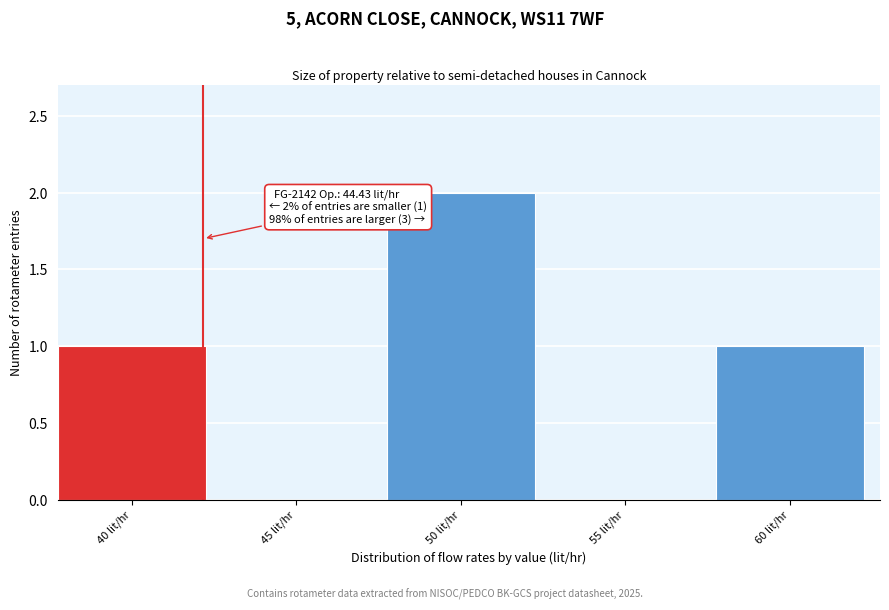

Reading left to right, list all the values displayed in this chart.

40 lit/hr=1	45 lit/hr=0	50 lit/hr=2	55 lit/hr=0	60 lit/hr=1